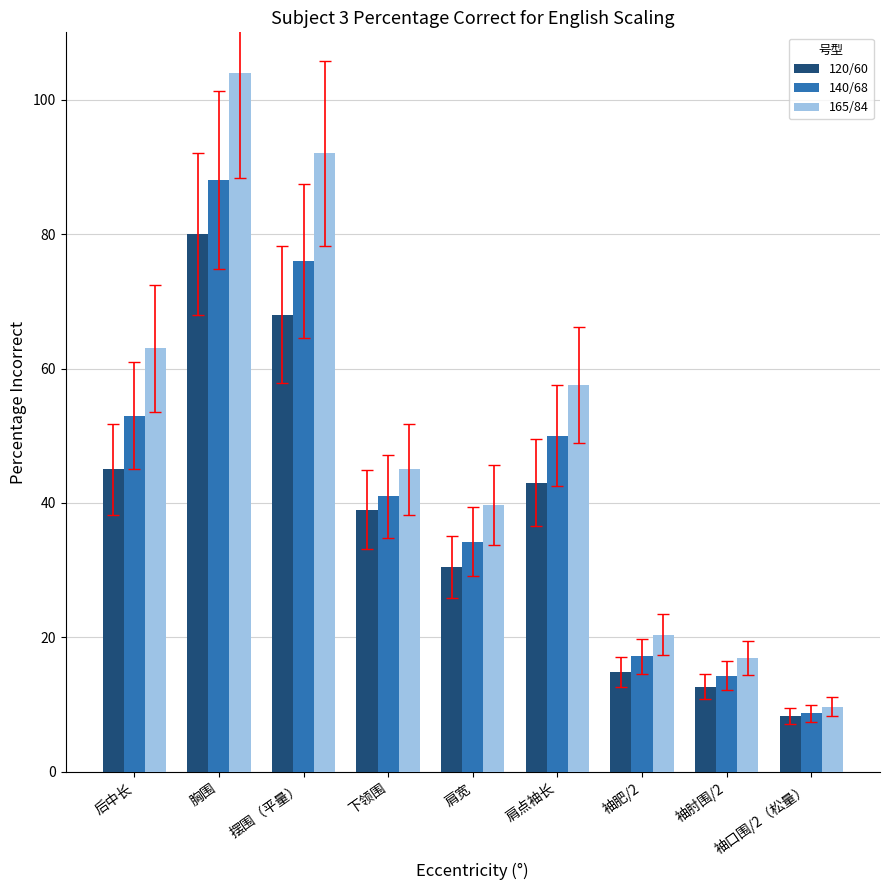

What is the sum of all 165/84 values?

448.2